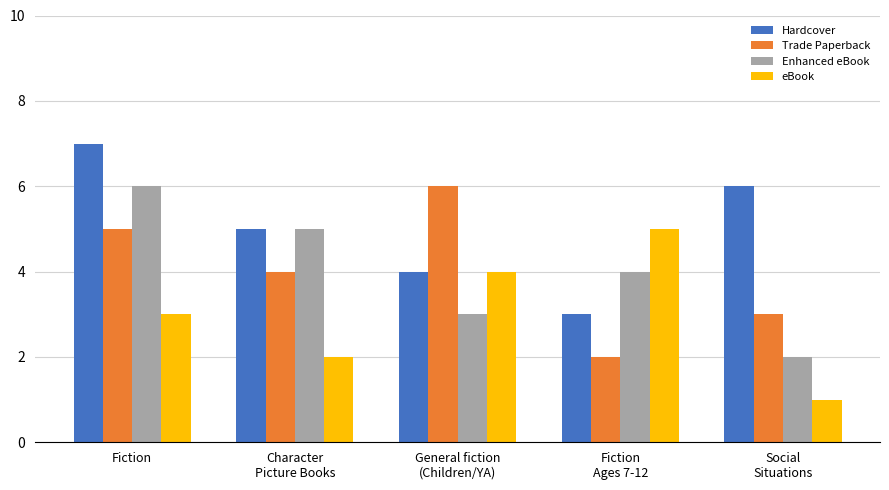

What is the label of the 3rd bar from the left?

General fiction
(Children/YA)